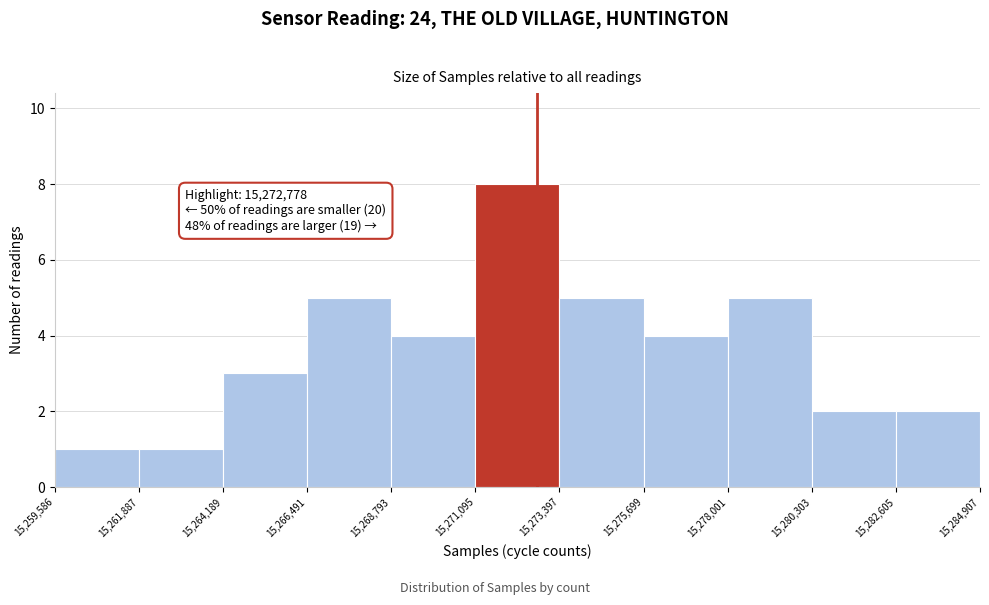

Over which range of the x-axis is the bar tallest?

15,271,095 to 15,273,397